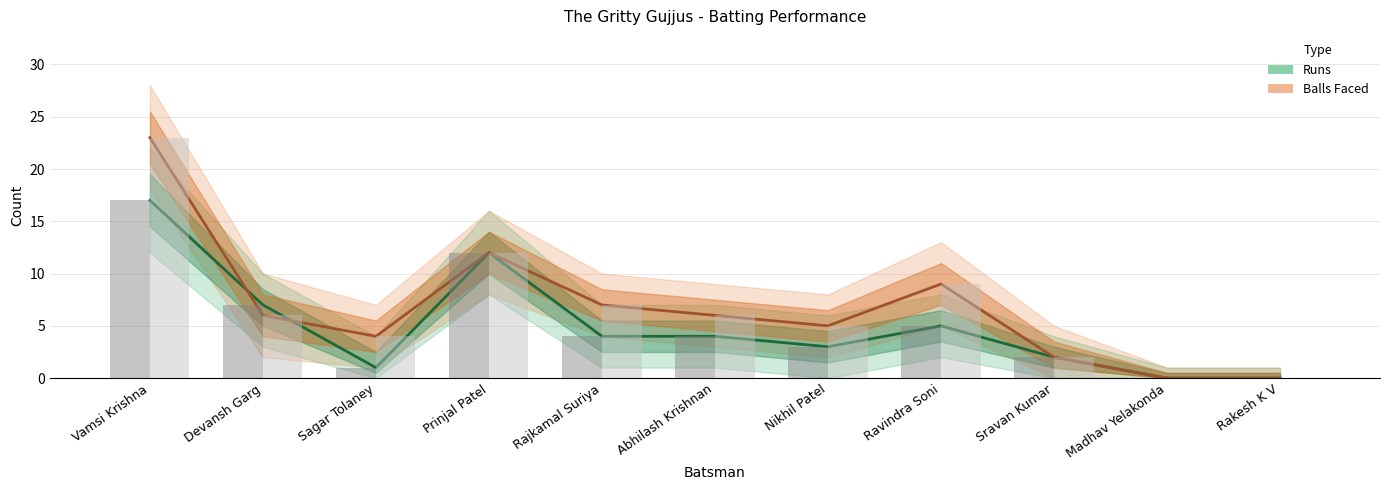

What is the label of the 1st bar from the left?

Vamsi Krishna